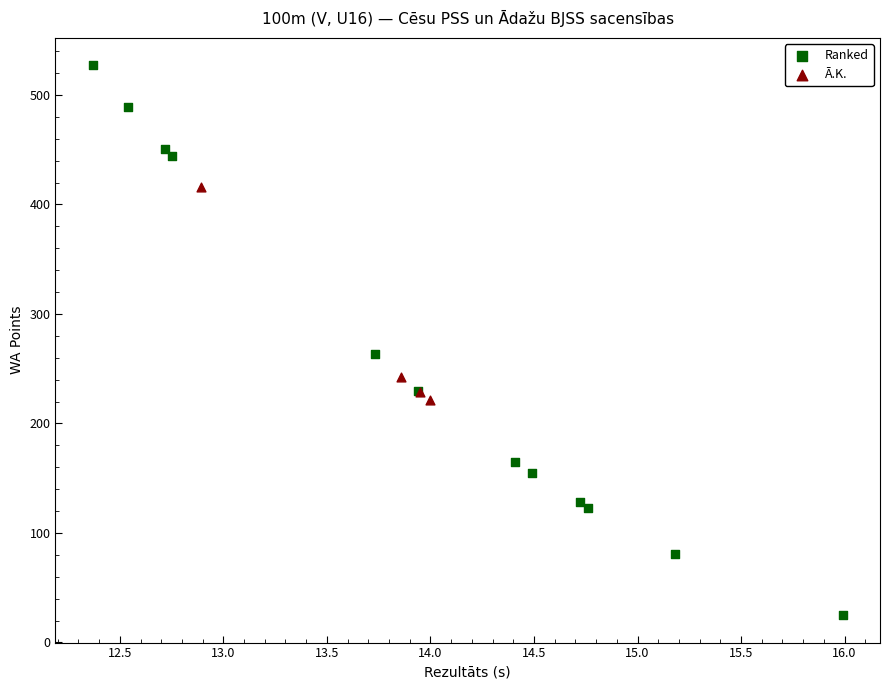

Which series reaches the minimum Y coordinate?

Ranked